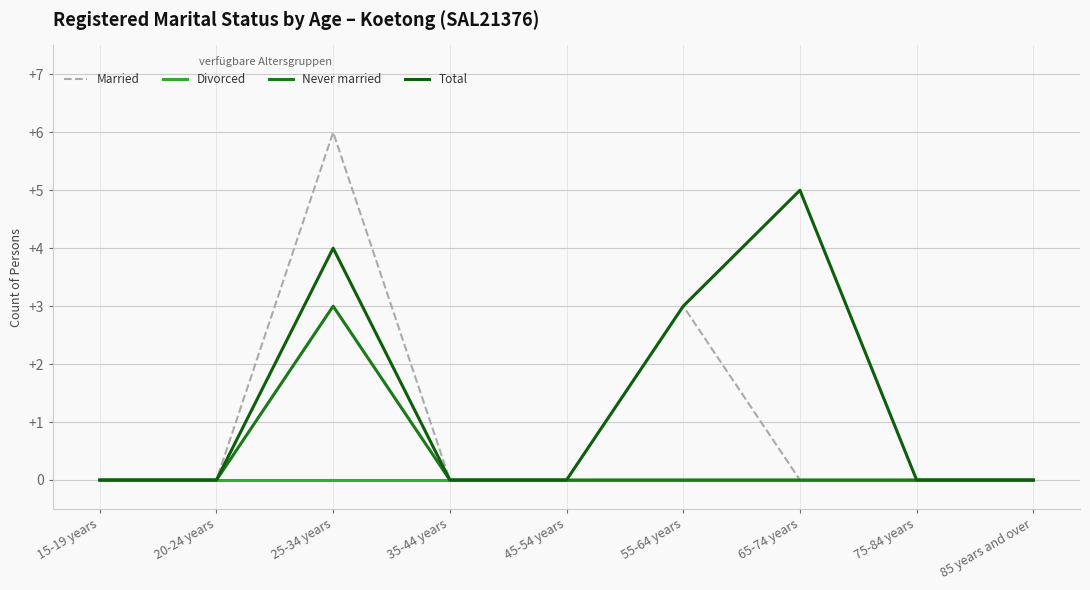

Reading left to right, extract all data points from this chart.

Married: 15-19 years=0	20-24 years=0	25-34 years=6	35-44 years=0	45-54 years=0	55-64 years=3	65-74 years=0	75-84 years=0	85 years and over=0
Divorced: 15-19 years=0	20-24 years=0	25-34 years=0	35-44 years=0	45-54 years=0	55-64 years=0	65-74 years=0	75-84 years=0	85 years and over=0
Never married: 15-19 years=0	20-24 years=0	25-34 years=3	35-44 years=0	45-54 years=0	55-64 years=0	65-74 years=0	75-84 years=0	85 years and over=0
Total: 15-19 years=0	20-24 years=0	25-34 years=4	35-44 years=0	45-54 years=0	55-64 years=3	65-74 years=5	75-84 years=0	85 years and over=0